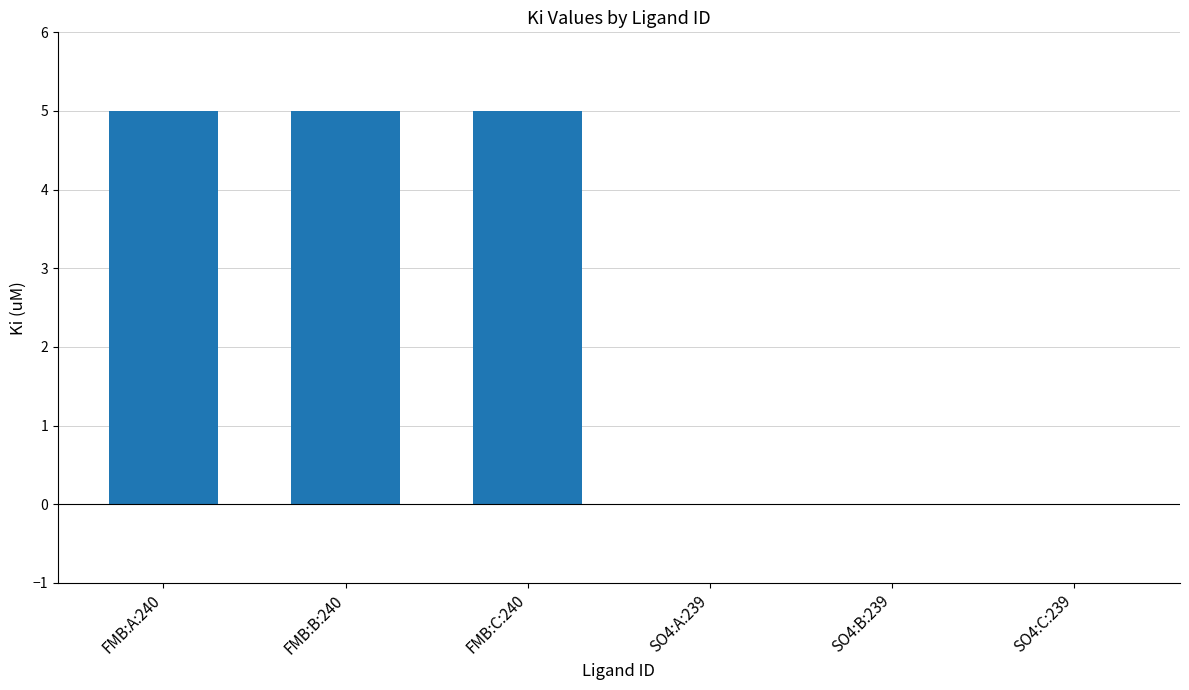

Count the number of data series in this chart.

1